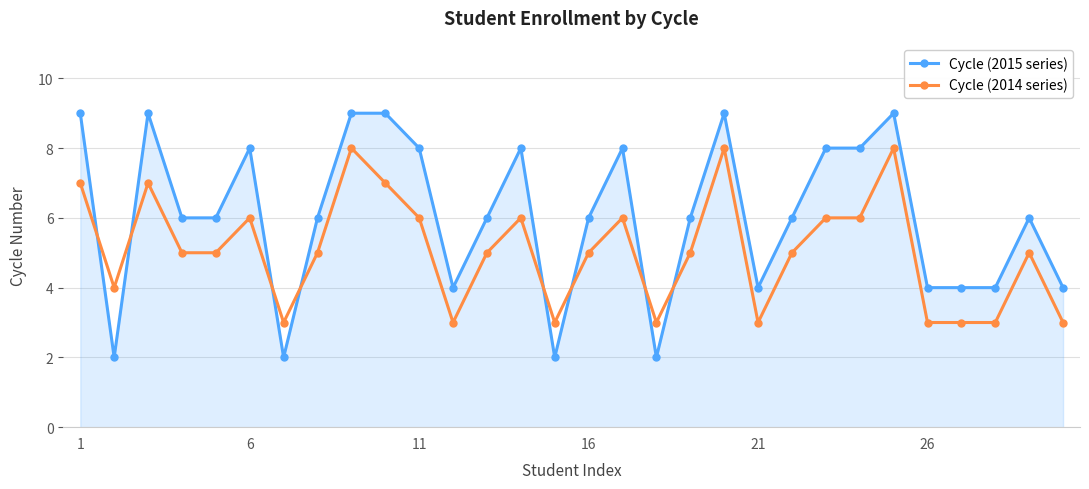

Which series has the largest total across all categories?

Cycle (2015 series)